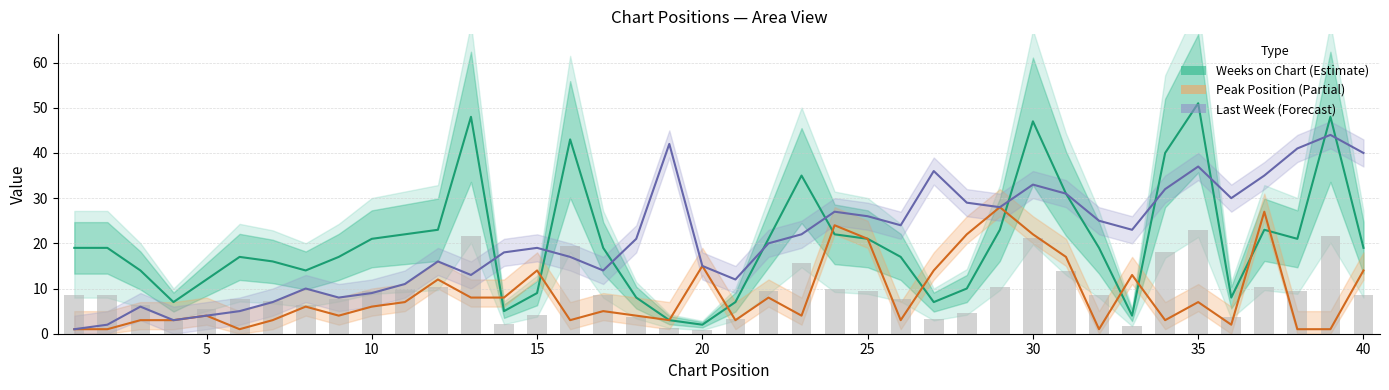

Is it true that Last Week (Forecast) equals 9 at 25?

False